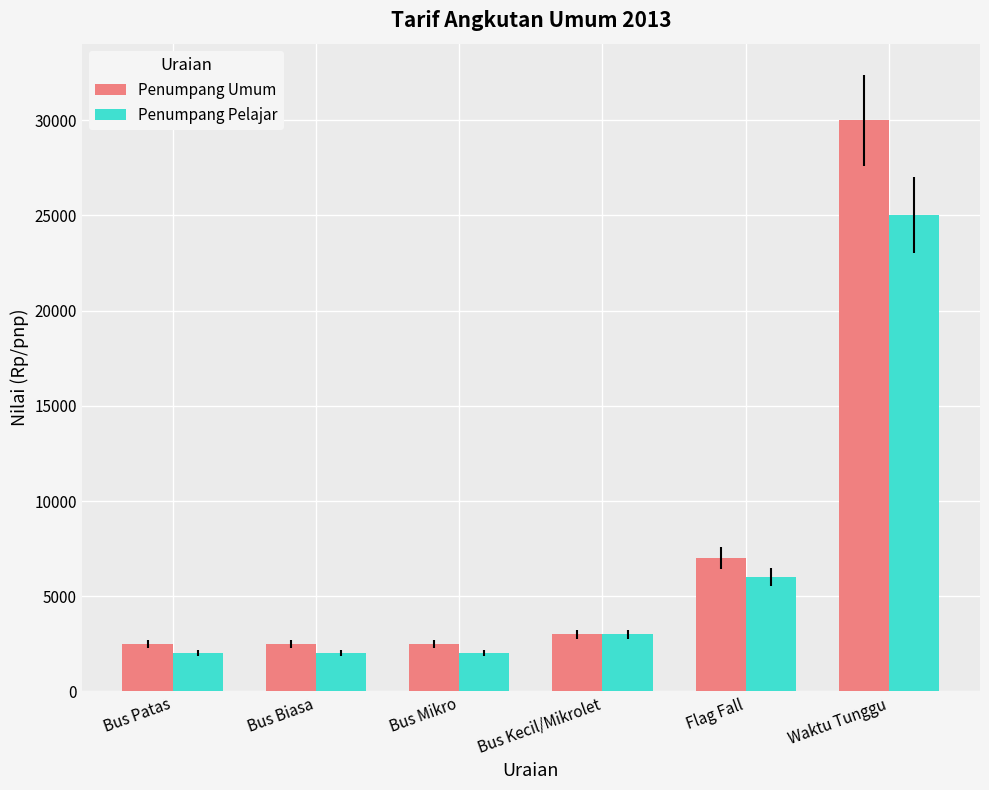

At which label is Penumpang Umum closest to 16250?

Flag Fall